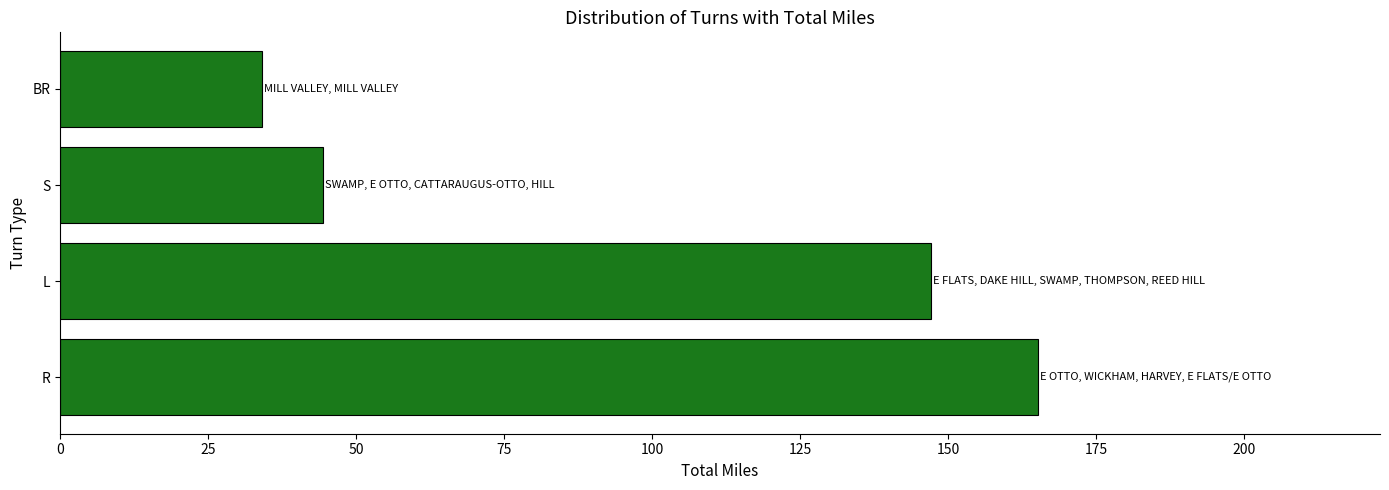

Which category has the lowest value across all series?

BR